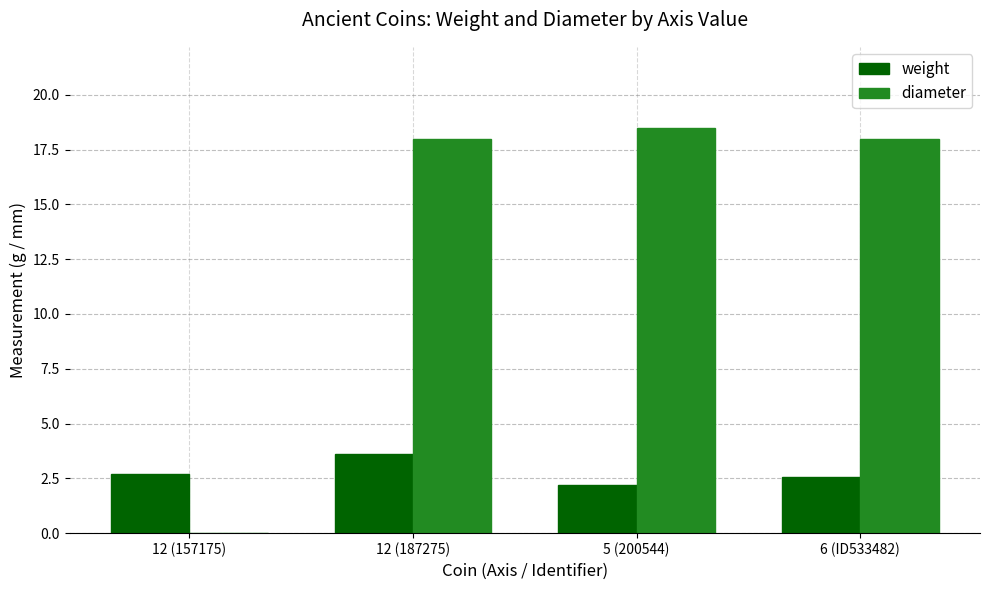

What is the maximum value shown in the chart?

18.5